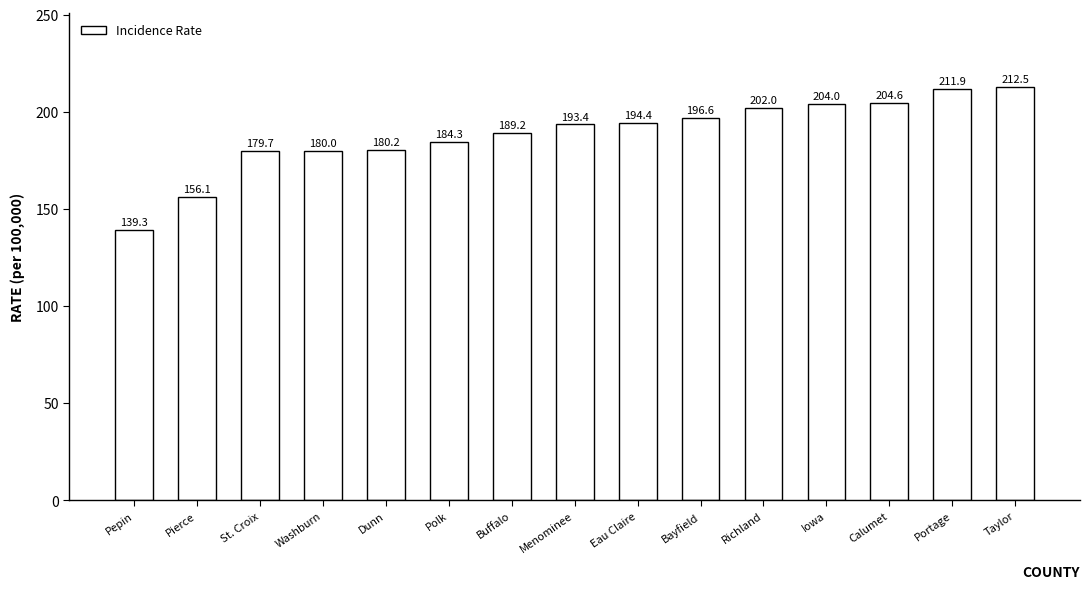

What is the label of the 12th bar from the left?

Iowa